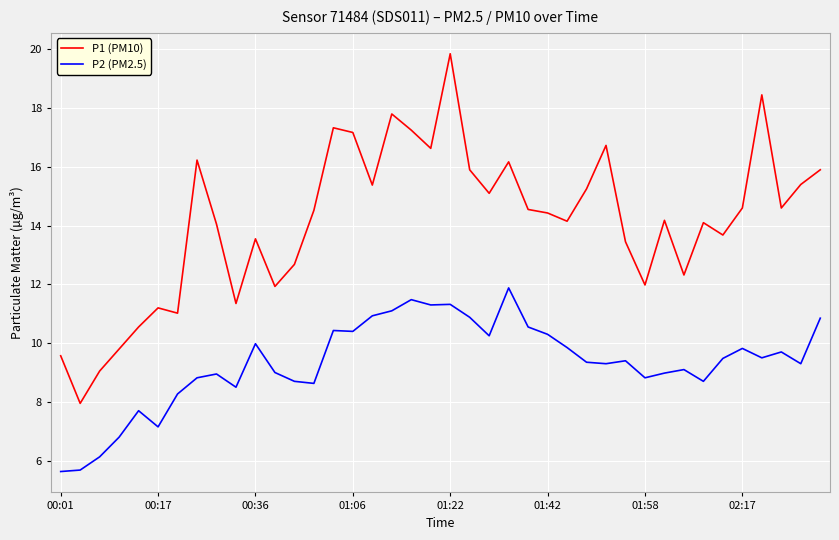

List the series in order of their peak value, highest first.

P1 (PM10), P2 (PM2.5)